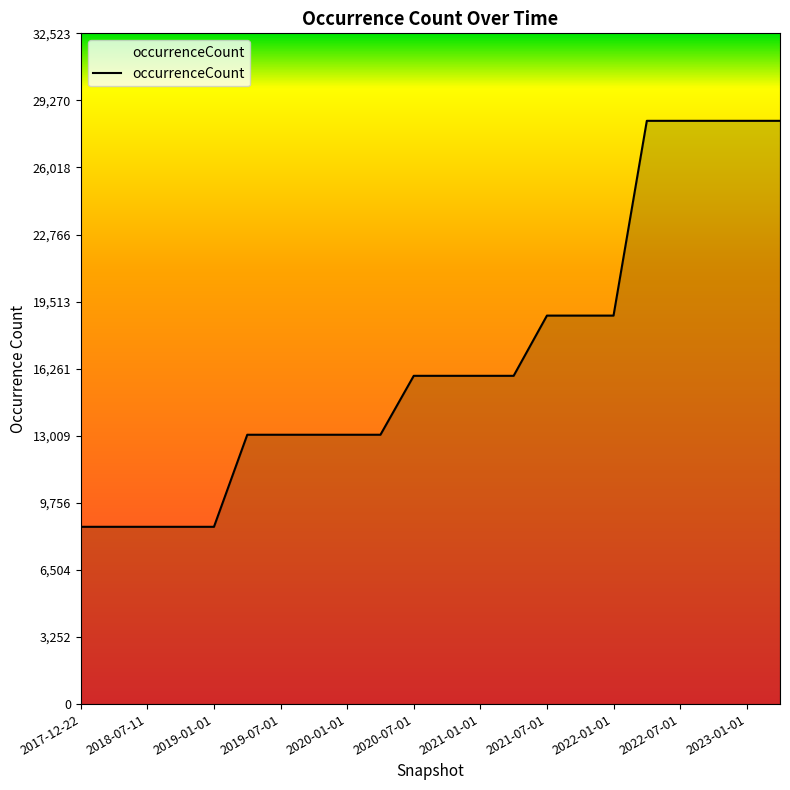

What is the difference between the maximum and minimum values?

19685